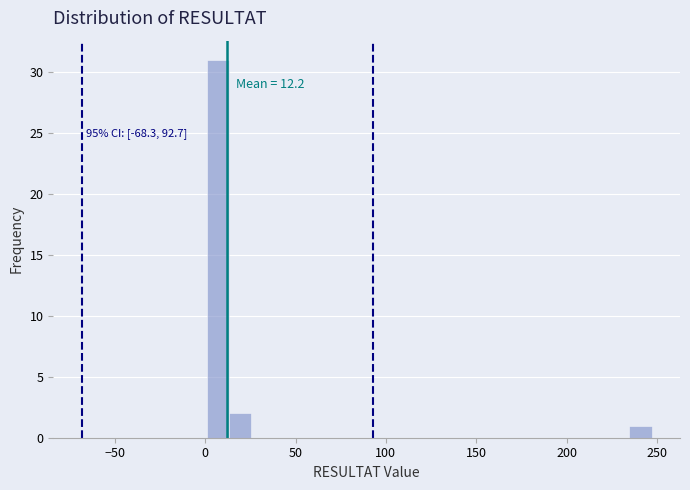

Read against the x-axis, roughly where is the centre of the tallest bar?

5